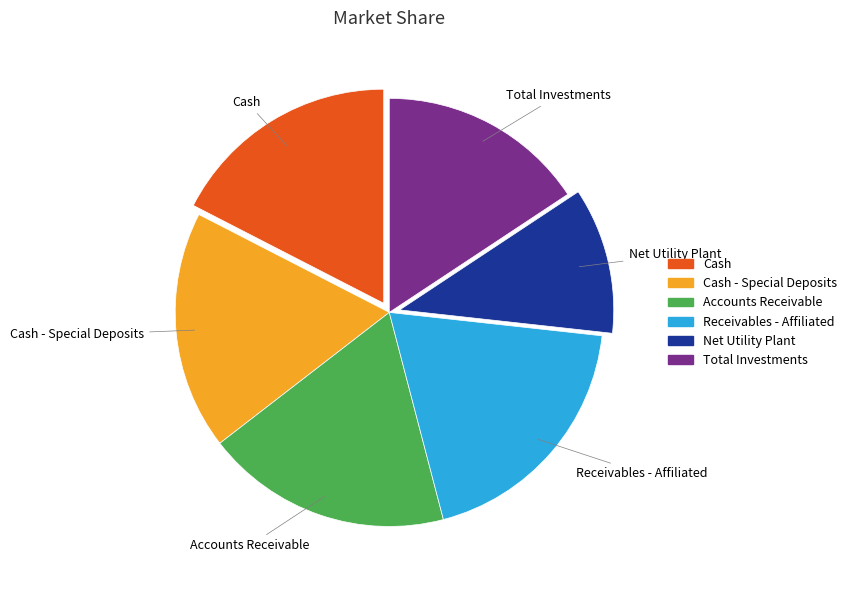

Is there any slice that represents more than half of the pie?

No